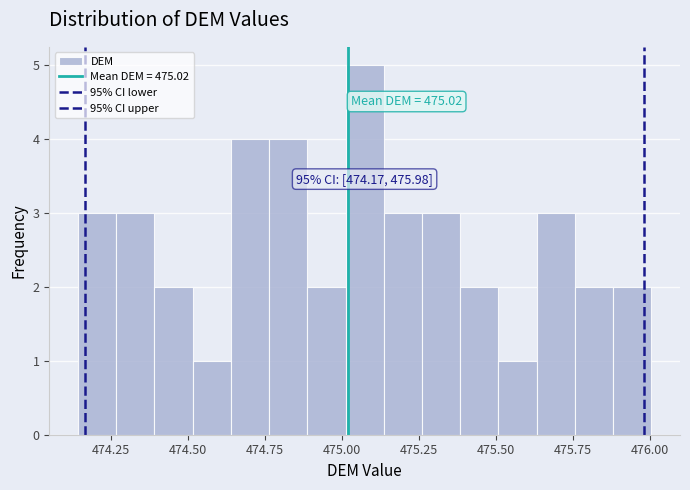

Read against the x-axis, roughly where is the centre of the tallest bar?

475.05